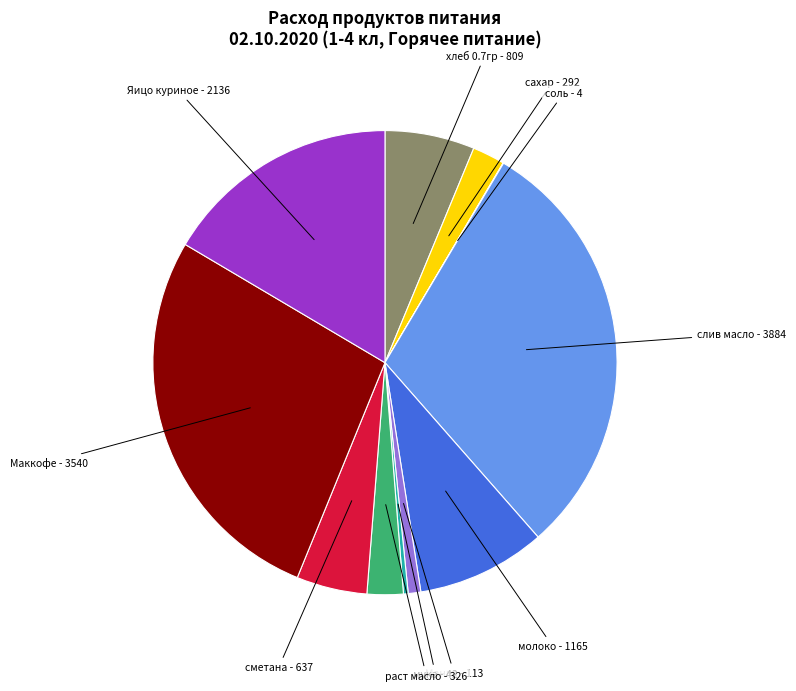

Do хлеб 0.7гр - 809 and сахар - 292 together represent more than half of the pie?

No